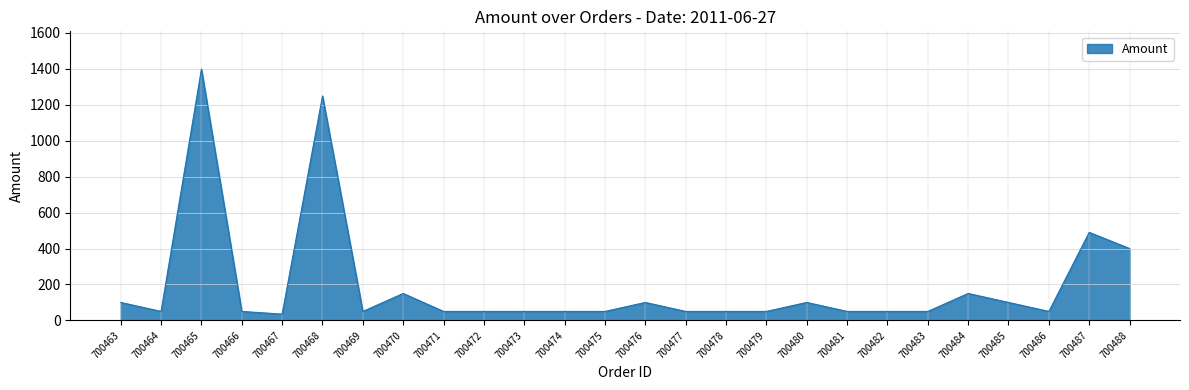

The value at 700463 is 100. True or false?

True